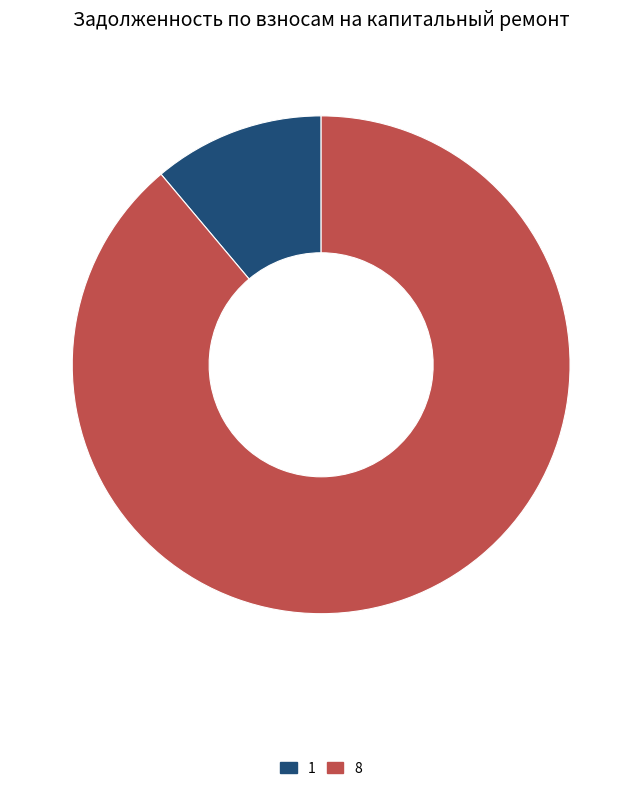

Is there any slice that represents more than half of the pie?

Yes